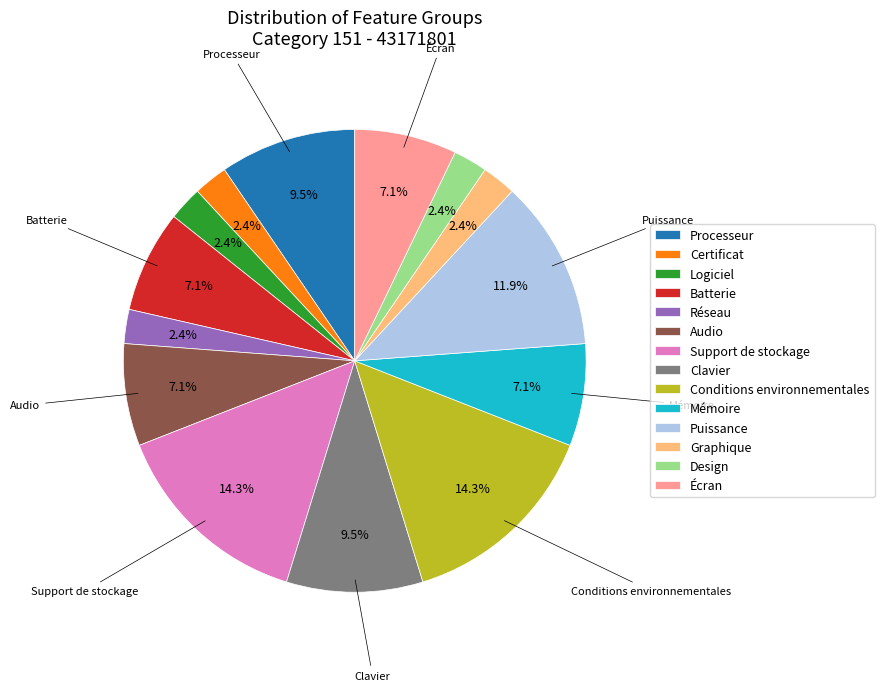

To the nearest percent, what is the difference between the Support de stockage and Processeur slice percentages?

5%